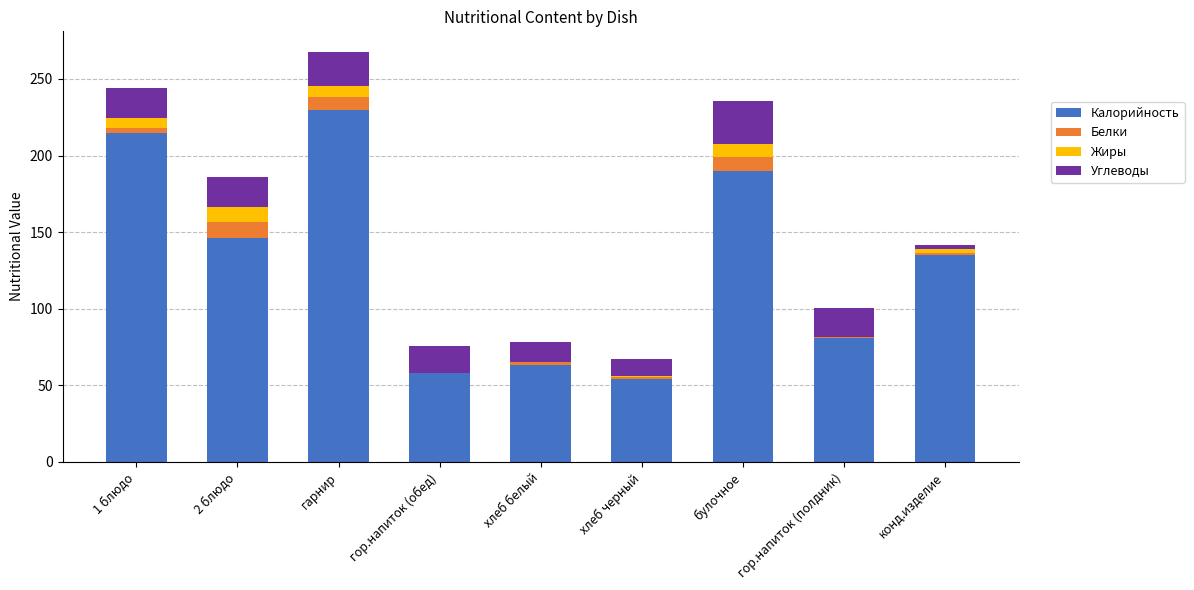

Which category has the highest value in the Калорийность series?

гарнир